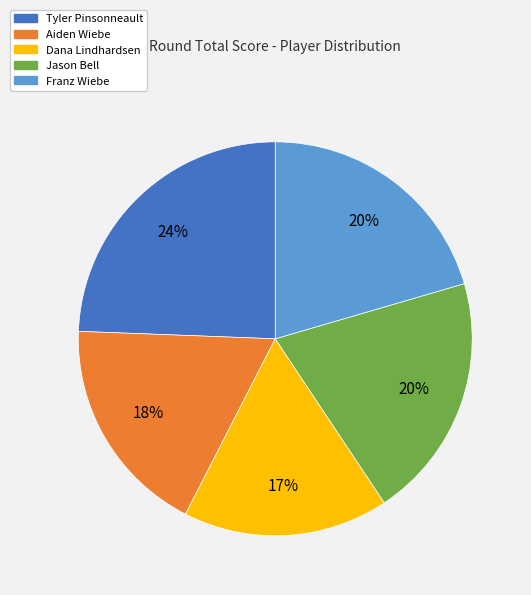

Which slice is the largest?

Tyler Pinsonneault